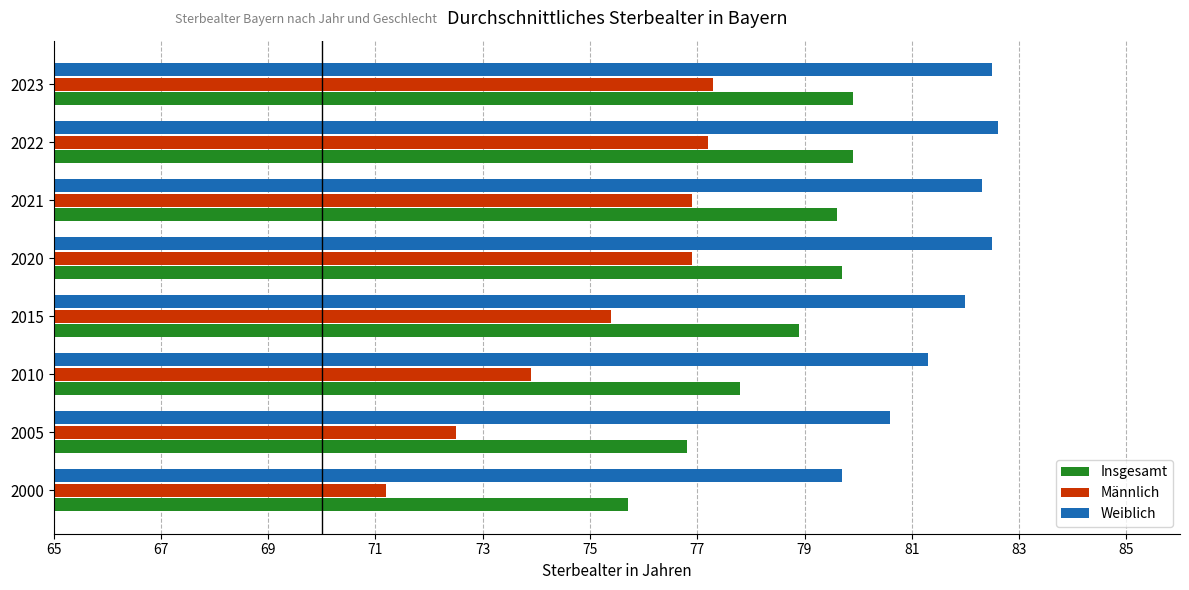

Is it true that Männlich equals 6.5 at 2023?

False